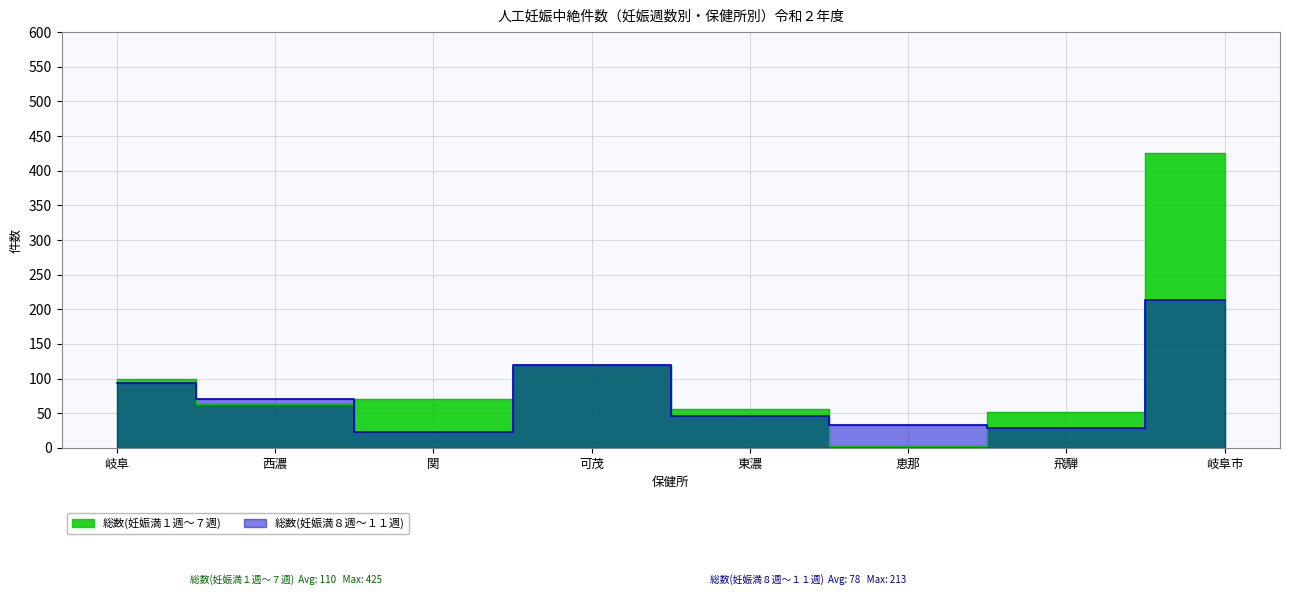

What is the spread (max minus min) of values at 東濃?

10